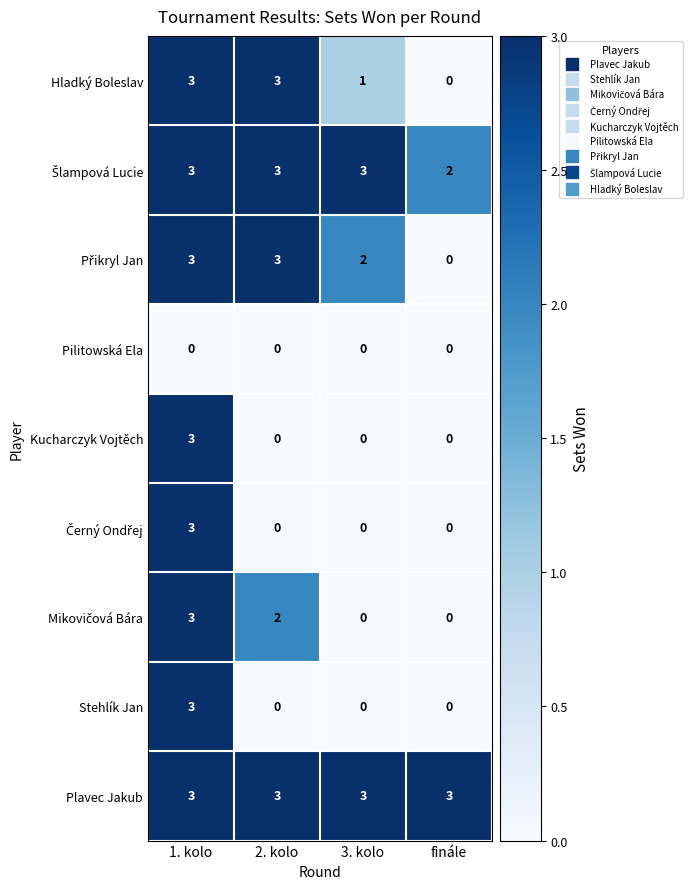

The value of Kucharczyk Vojtěch at 1. kolo is 3. True or false?

True